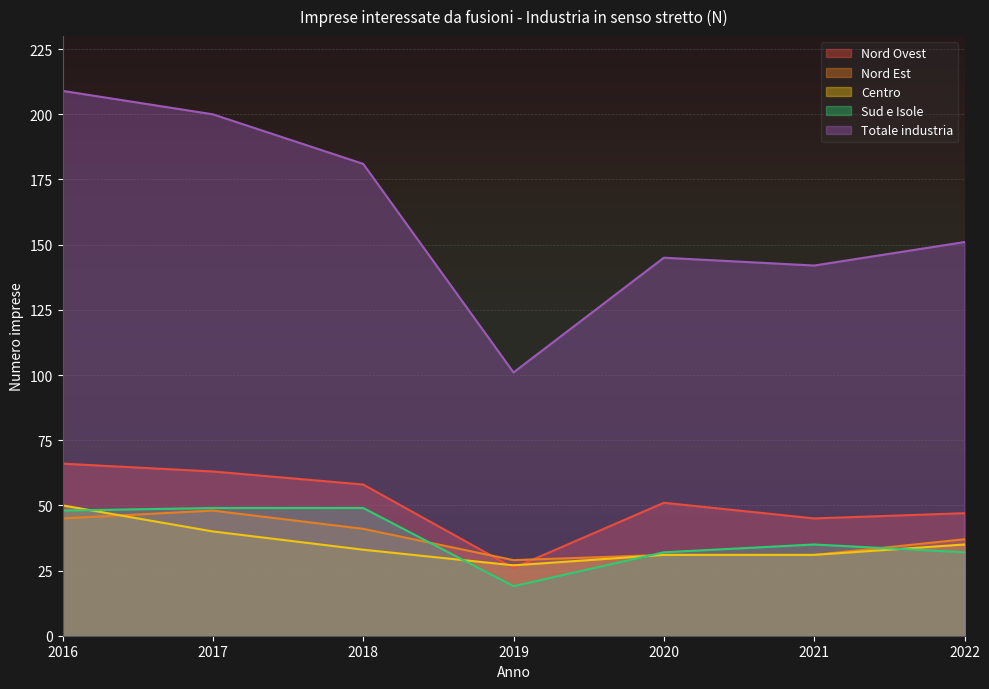

True or false: Centro and Nord Ovest cross at least once.

True